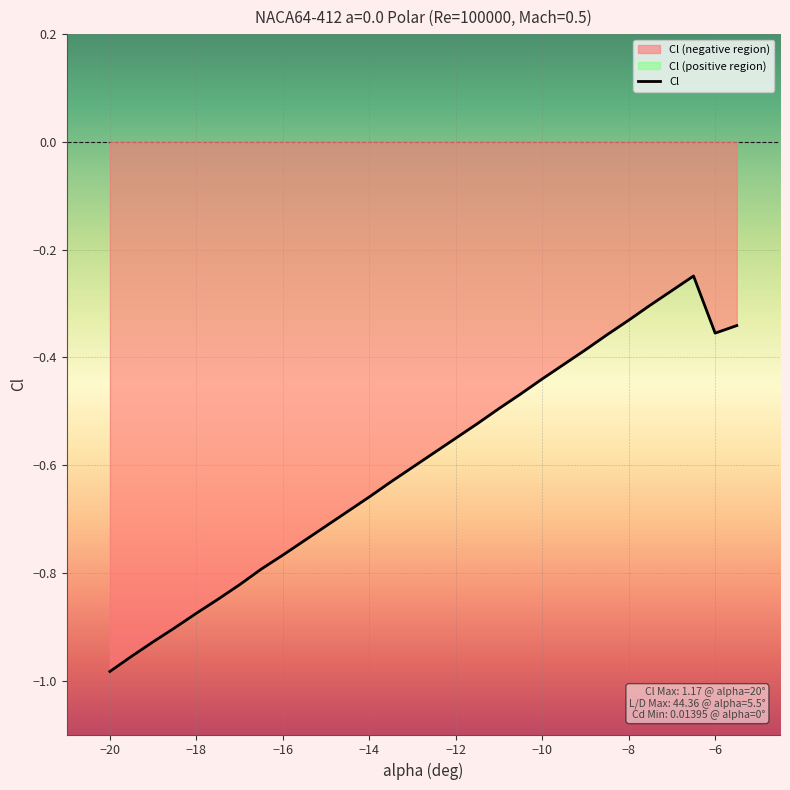

At which label does Cl reach its minimum?

−20